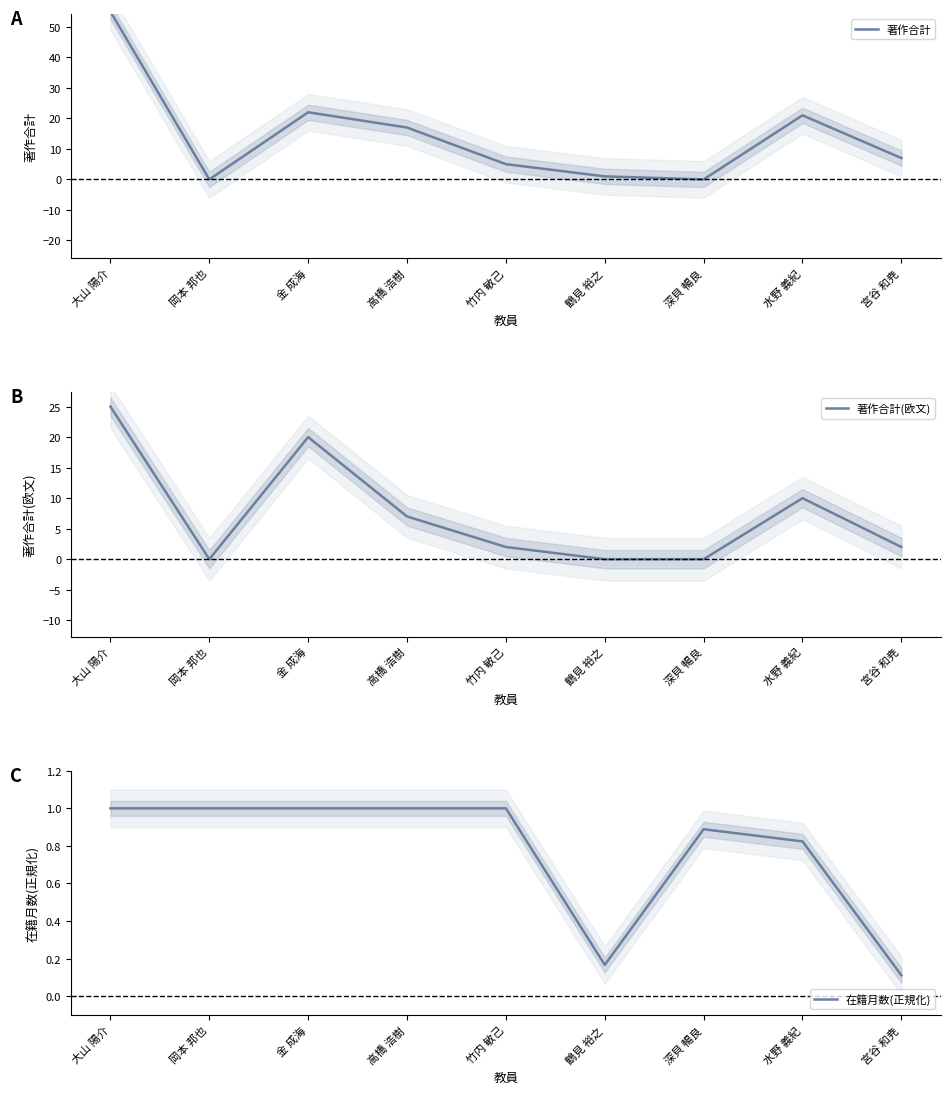

What is the difference between the highest and lowest values at 宮谷 和尭?

6.9